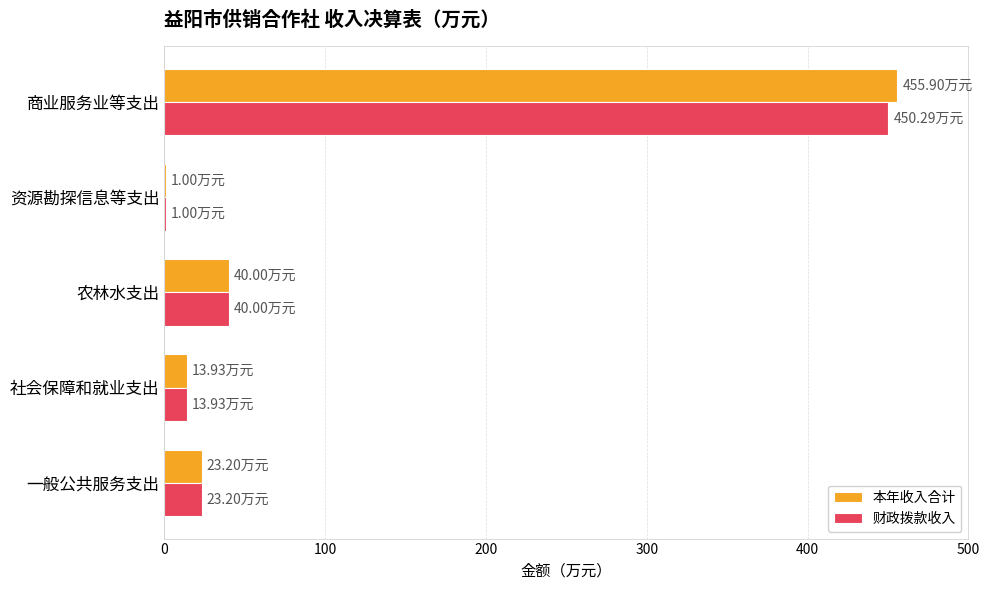

Is the value of 财政拨款收入 at 商业服务业等支出 greater than the value of 本年收入合计 at 资源勘探信息等支出?

Yes